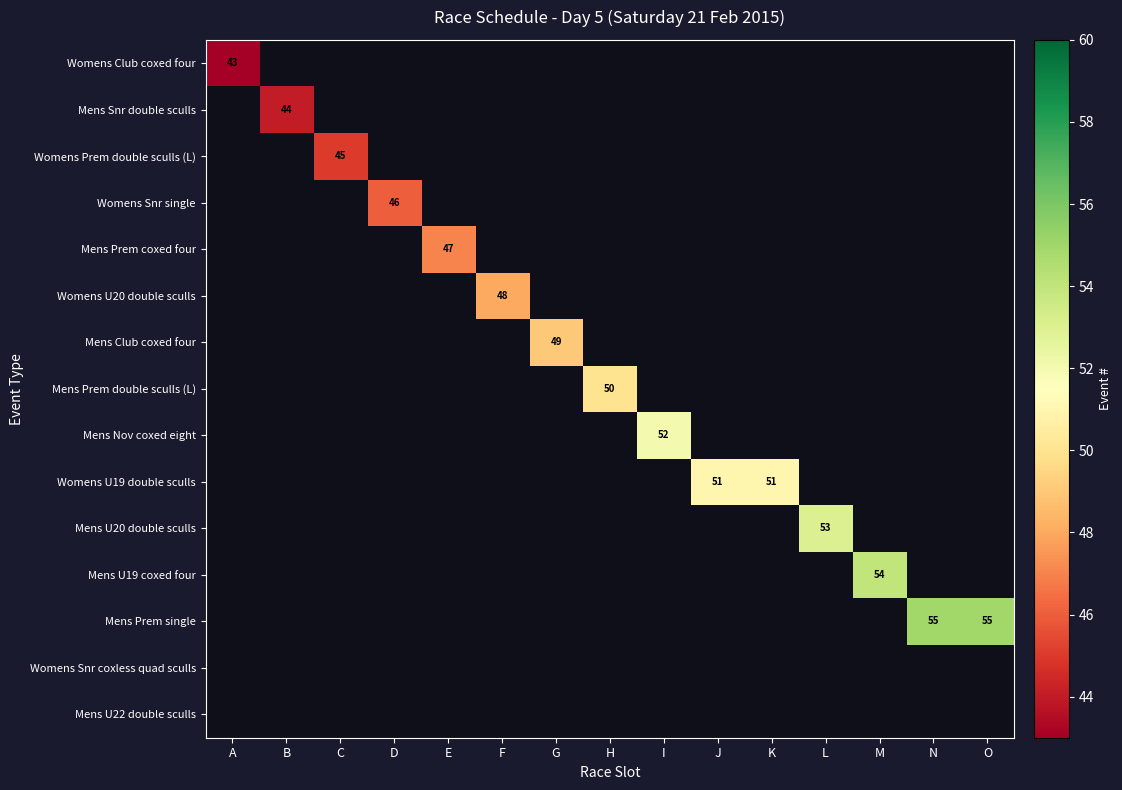

True or false: Womens Club coxed four has a value of 17 at A.

False